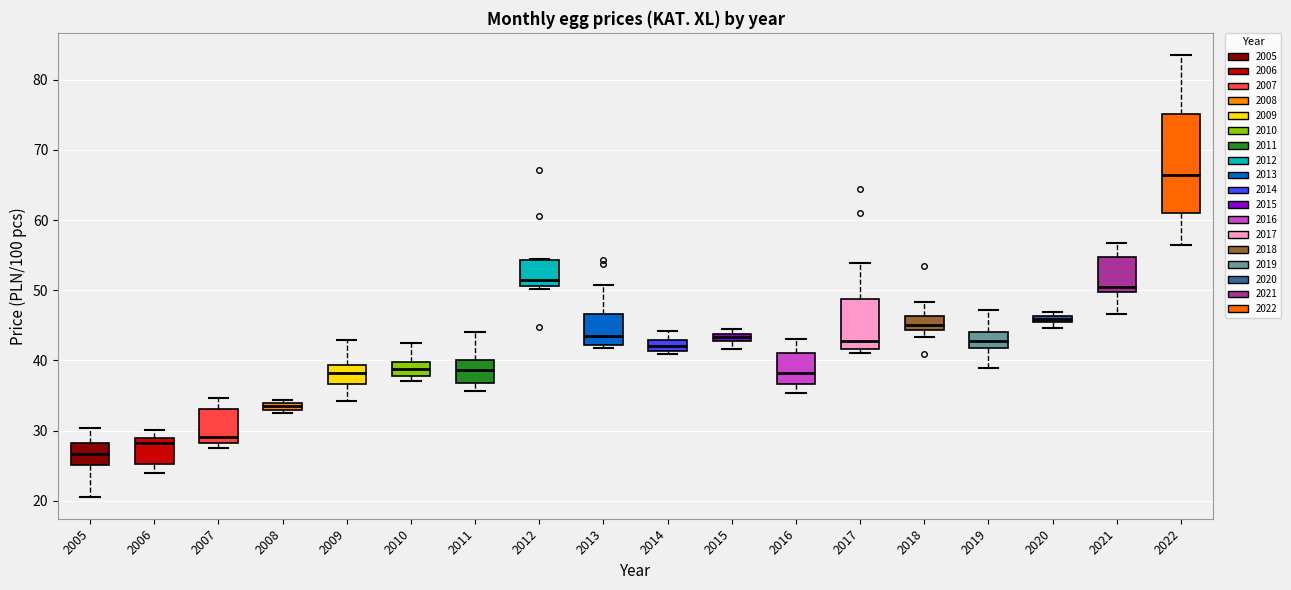

Which box's median line is the highest?

2022